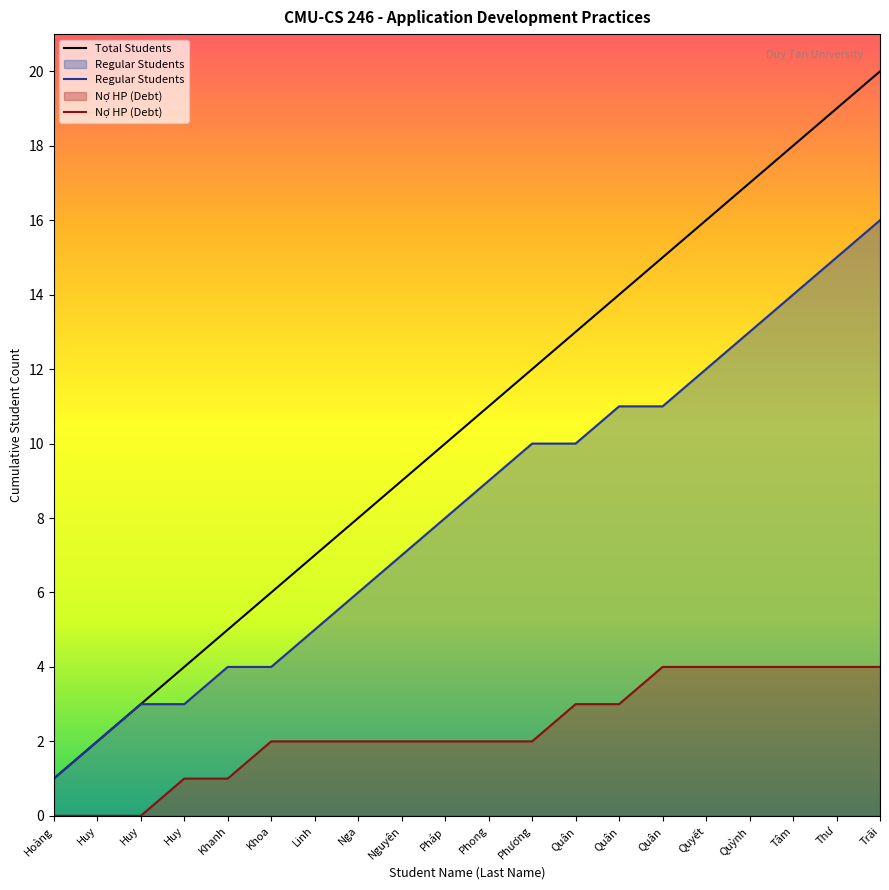

What is the label of the 13th point from the right?

Nga